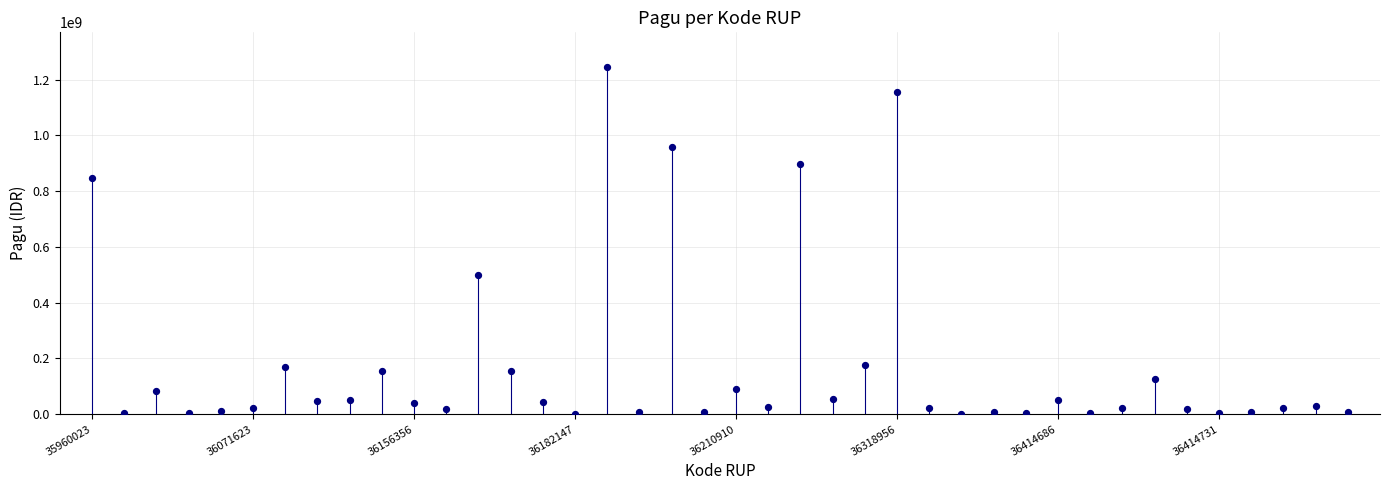

What Y value in the scatter plot is closest to 622840000?

499932000